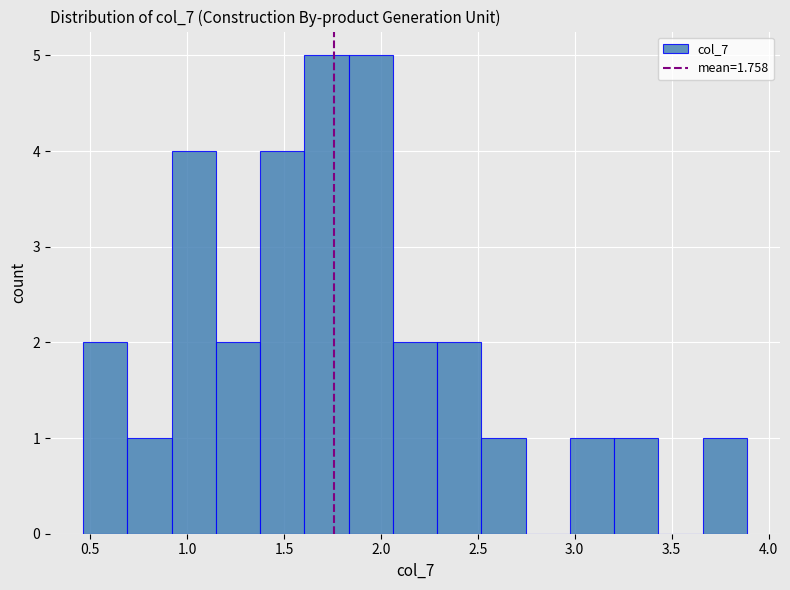

How tall is the bar that spans 3.20 to 3.45 on the x-axis? Neither the bar edges nor the heights are printed on the chart, so give them approximately, as read against the axes.

1